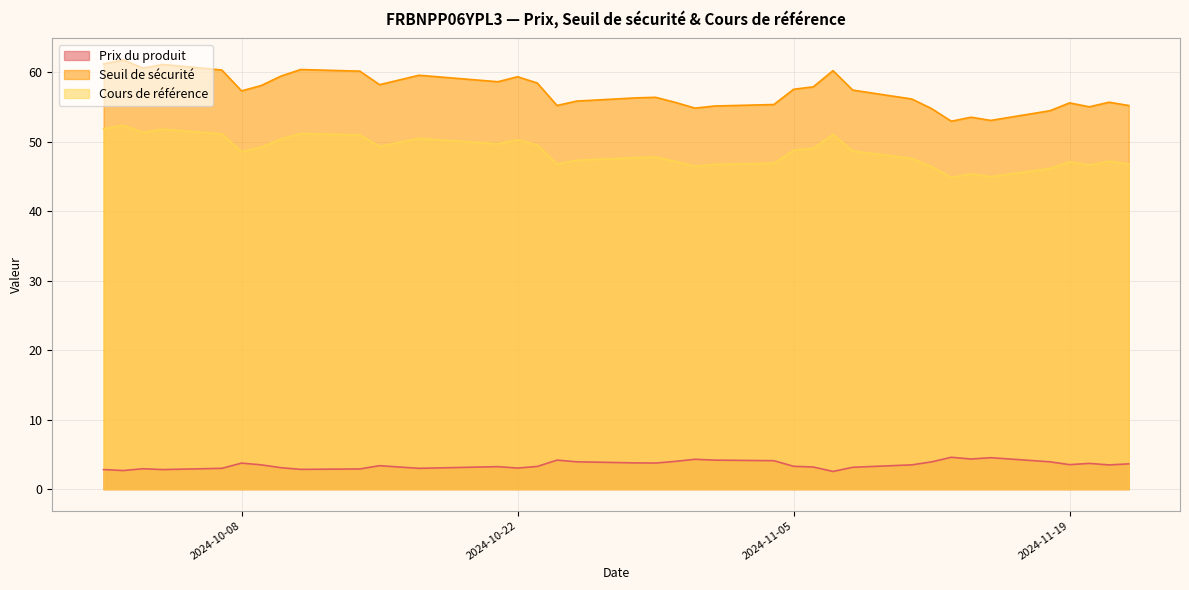

True or false: Prix du produit and Seuil de sécurité cross at least once.

False